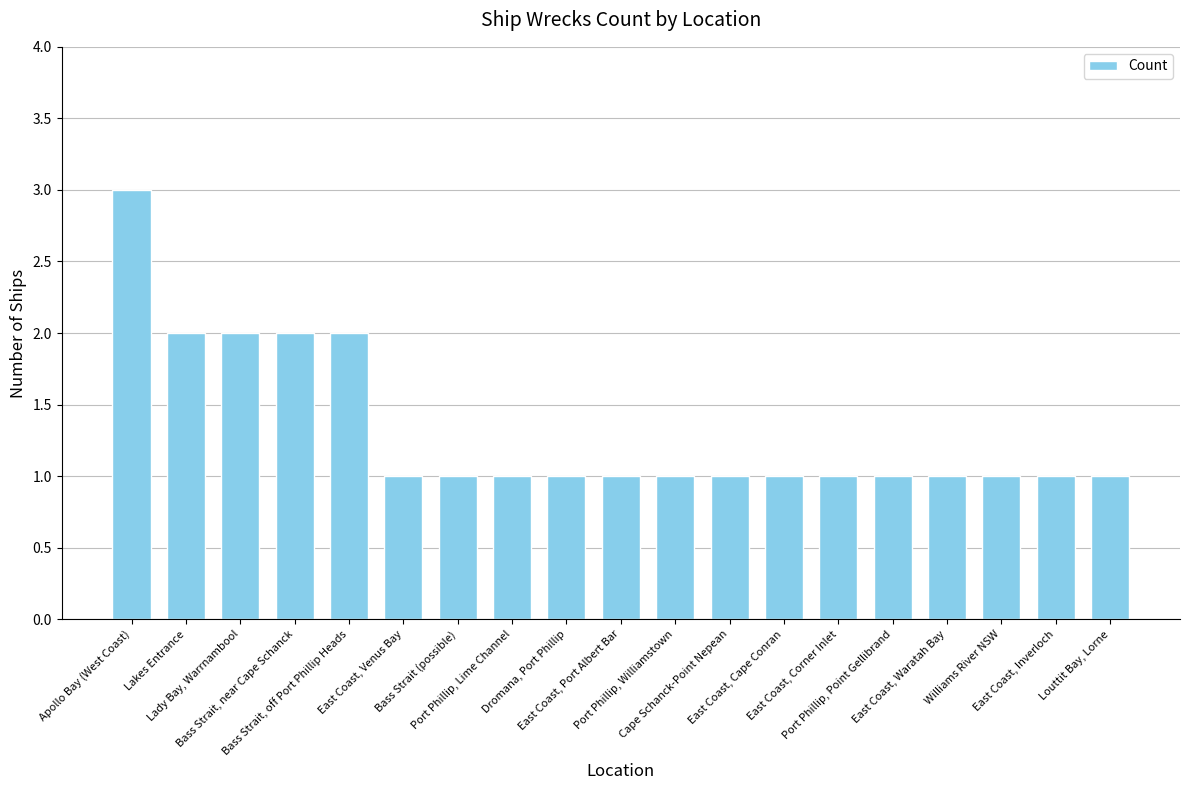

Reading left to right, list all the values displayed in this chart.

Apollo Bay (West Coast)=3	Lakes Entrance=2	Lady Bay, Warrnambool=2	Bass Strait, near Cape Schanck=2	Bass Strait, off Port Phillip Heads=2	East Coast, Venus Bay=1	Bass Strait (possible)=1	Port Phillip, Lime Channel=1	Dromana, Port Phillip=1	East Coast, Port Albert Bar=1	Port Phillip, Williamstown=1	Cape Schanck-Point Nepean=1	East Coast, Cape Conran=1	East Coast, Corner Inlet=1	Port Phillip, Point Gellibrand=1	East Coast, Waratah Bay=1	Williams River NSW=1	East Coast, Inverloch=1	Louttit Bay, Lorne=1